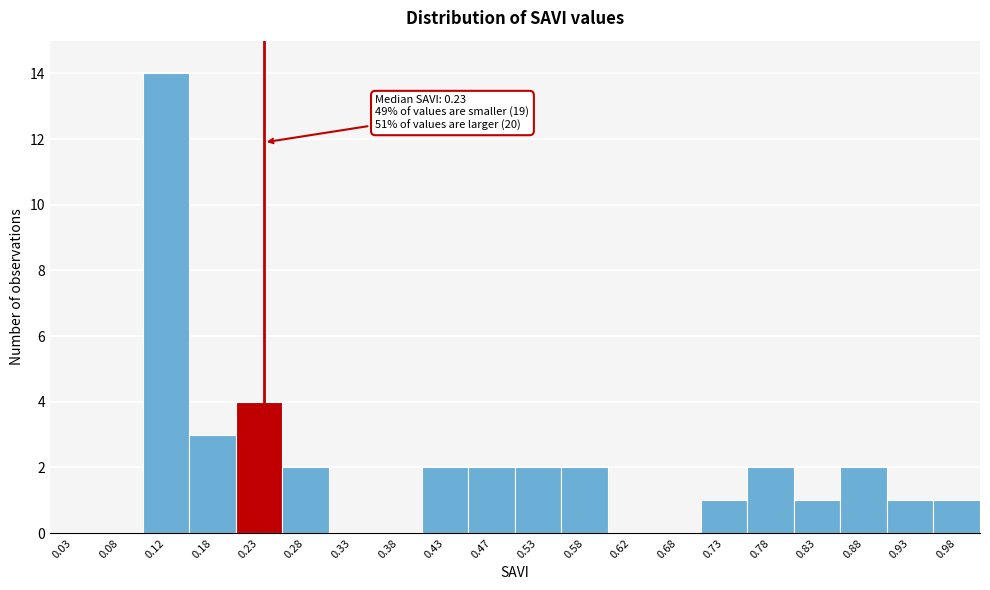

Over which range of the x-axis is the bar tallest?

0.10 to 0.15